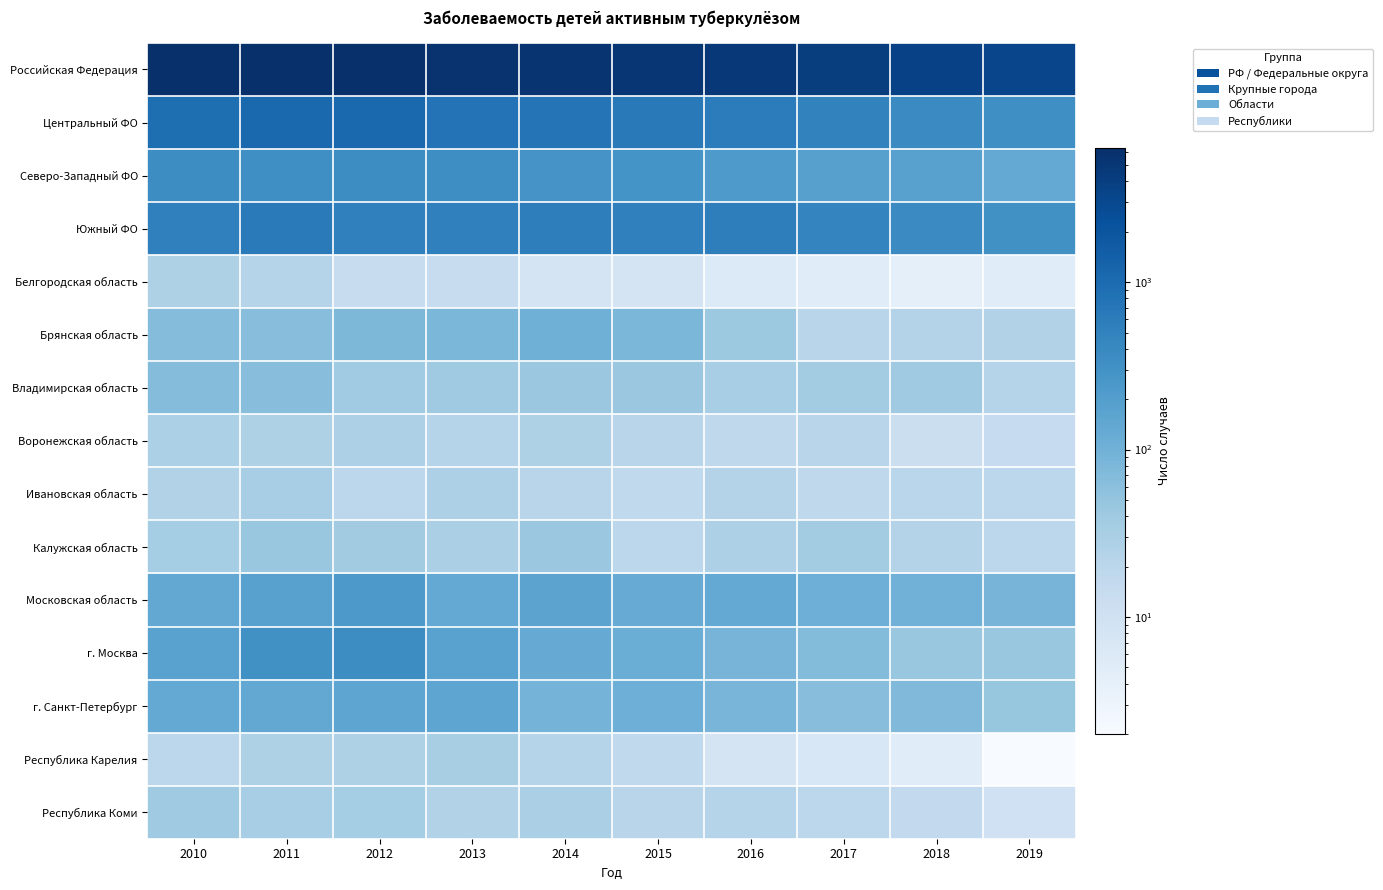

Rank the series at 2015 from highest to lowest value.

Российская Федерация, Центральный ФО, Южный ФО, Северо-Западный ФО, Московская область, г. Москва, г. Санкт-Петербург, Брянская область, Владимирская область, Воронежская область, Республика Коми, Калужская область, Ивановская область, Республика Карелия, Белгородская область